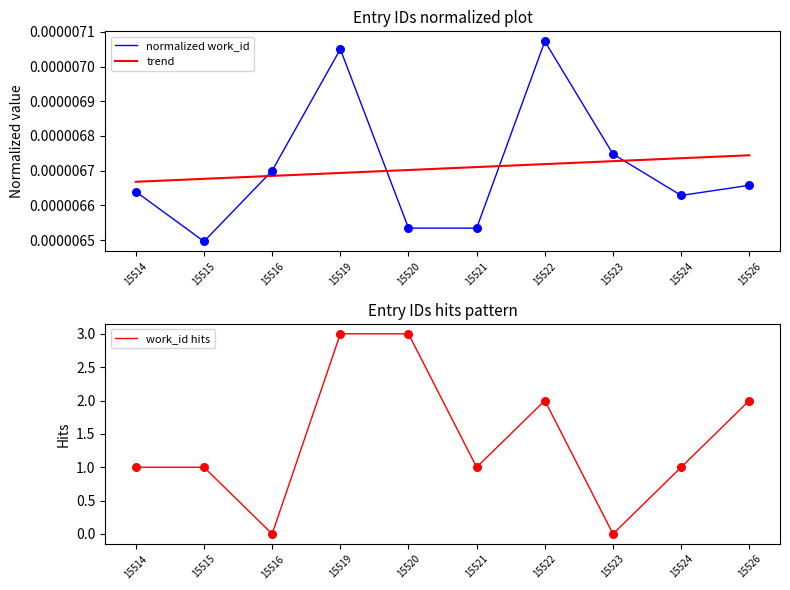

Which series reaches the maximum Y coordinate?

work_id hits